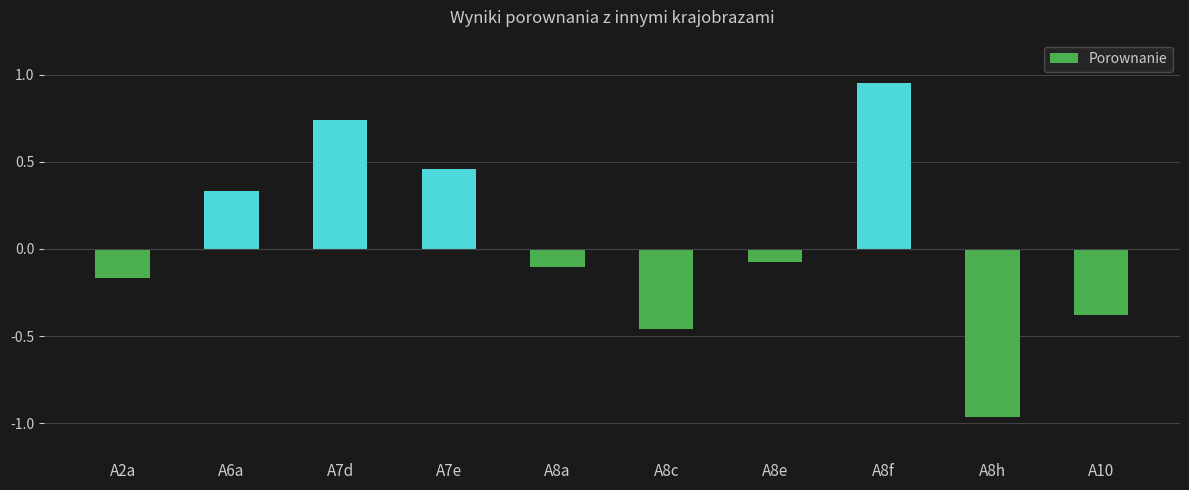

Does the chart contain any negative values?

Yes